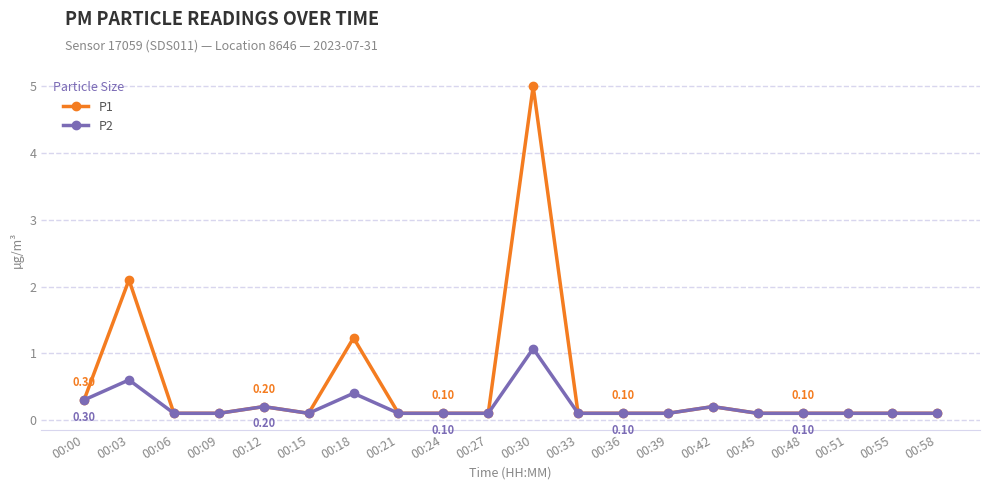

Where is the first local maximum for P2?

00:03